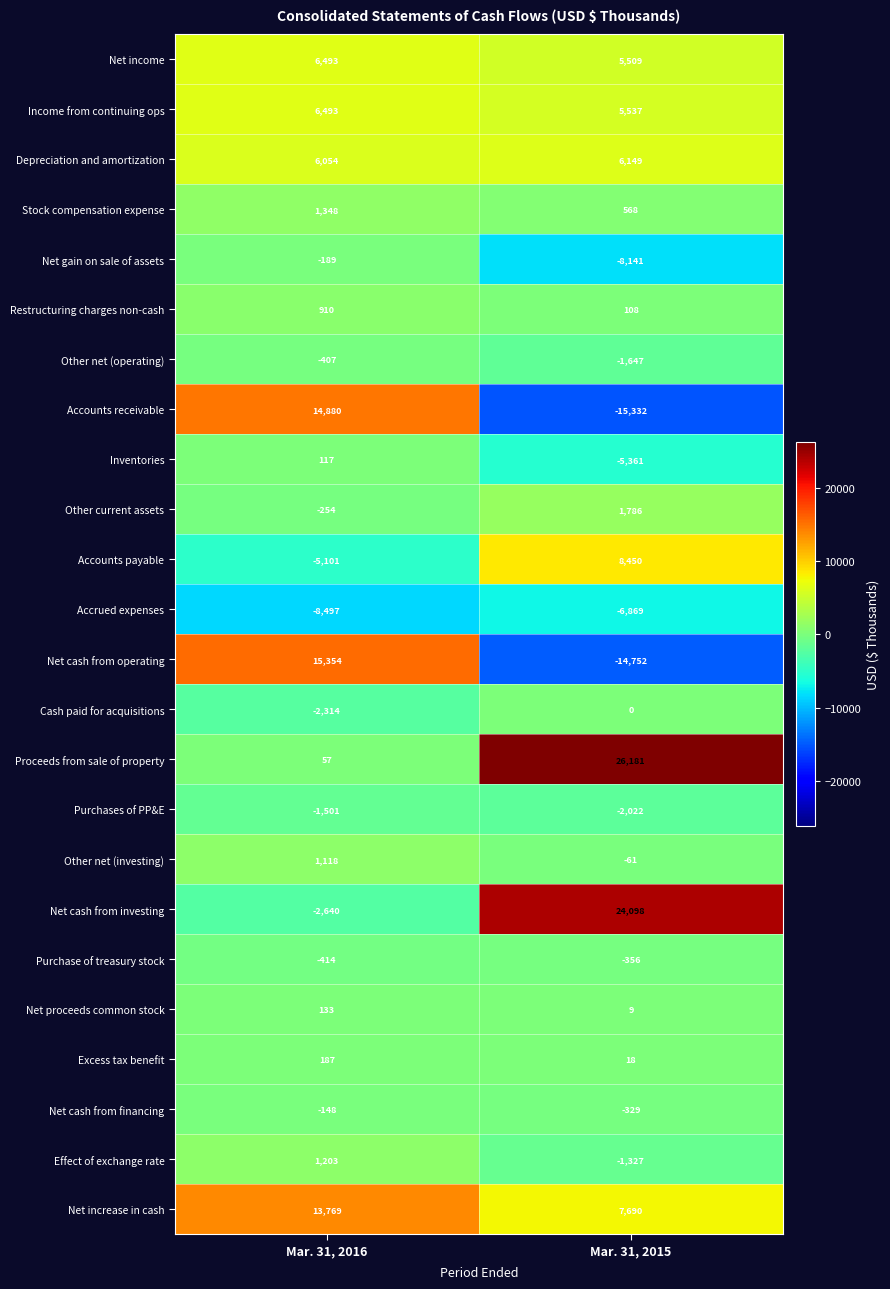

Rank the series at Mar. 31, 2015 from highest to lowest value.

Proceeds from sale of property, Net cash from investing, Accounts payable, Net increase in cash, Depreciation and amortization, Income from continuing ops, Net income, Other current assets, Stock compensation expense, Restructuring charges non-cash, Excess tax benefit, Net proceeds common stock, Cash paid for acquisitions, Other net (investing), Net cash from financing, Purchase of treasury stock, Effect of exchange rate, Other net (operating), Purchases of PP&E, Inventories, Accrued expenses, Net gain on sale of assets, Net cash from operating, Accounts receivable